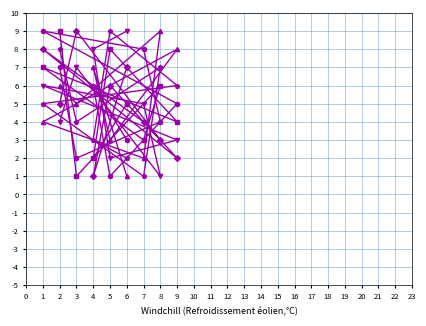

What is the spread (max minus min) of values at 6?

8